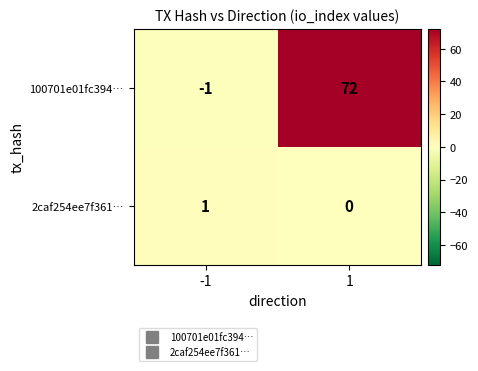

Which series has the largest range (max minus min)?

100701e01fc394…